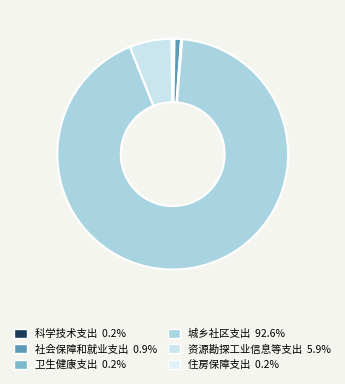

The 社会保障和就业支出 slice represents 1% of the pie. True or false?

True